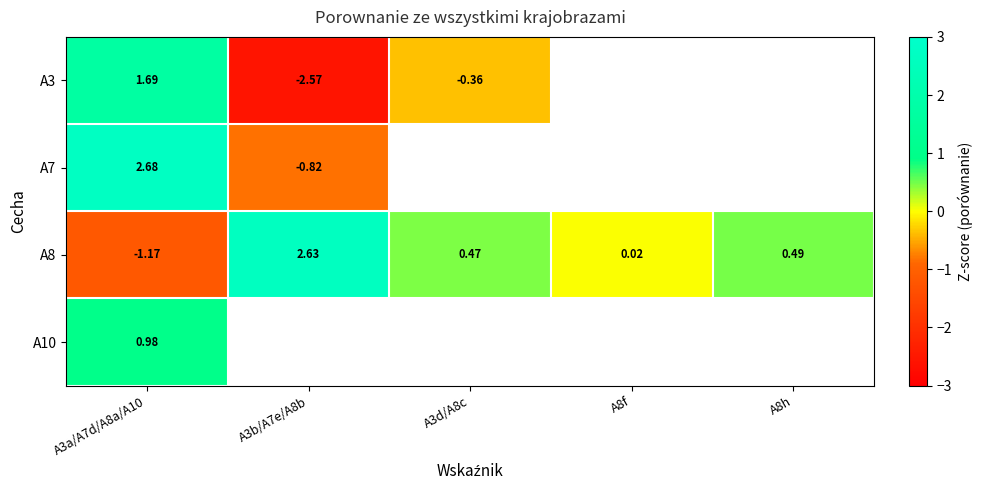

What is the minimum value shown in the chart?

-2.6